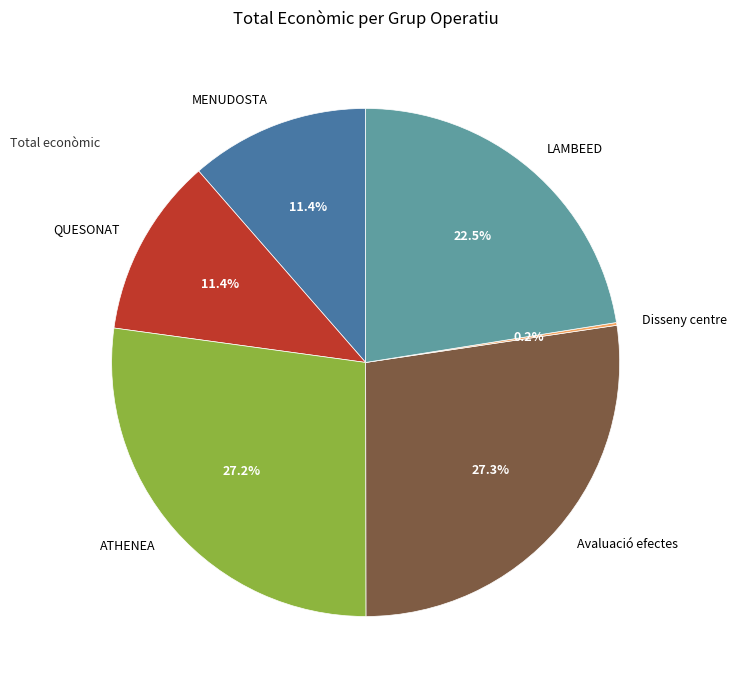

Is ATHENEA the majority of the pie?

No